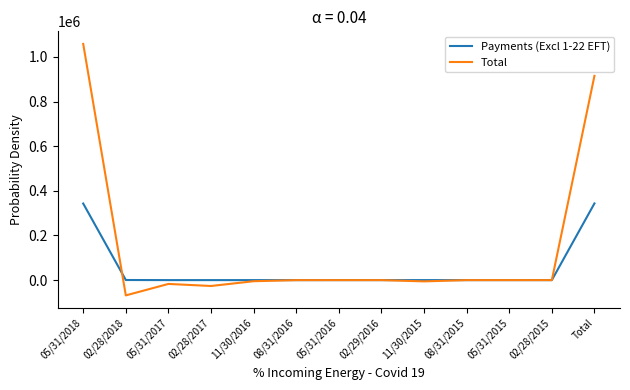

What is the spread (max minus min) of values at 08/31/2016?

116.3